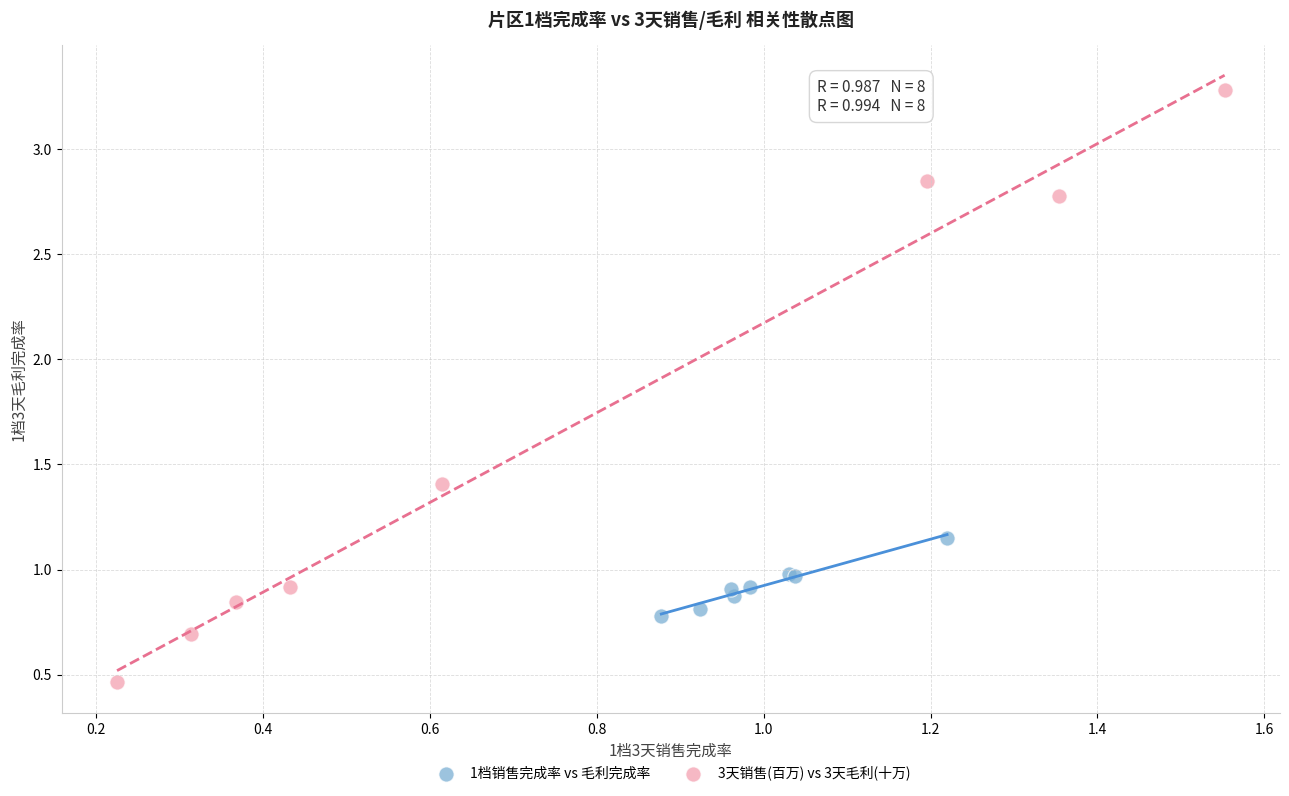

Which series reaches the maximum Y coordinate?

3天销售(百万) vs 3天毛利(十万)